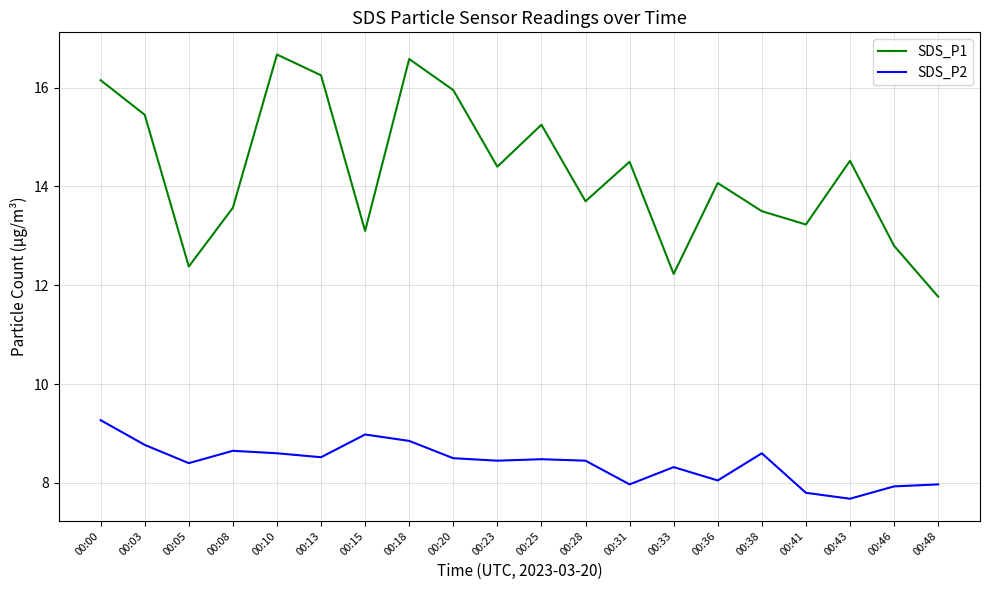

What is the greatest value displayed?

16.7